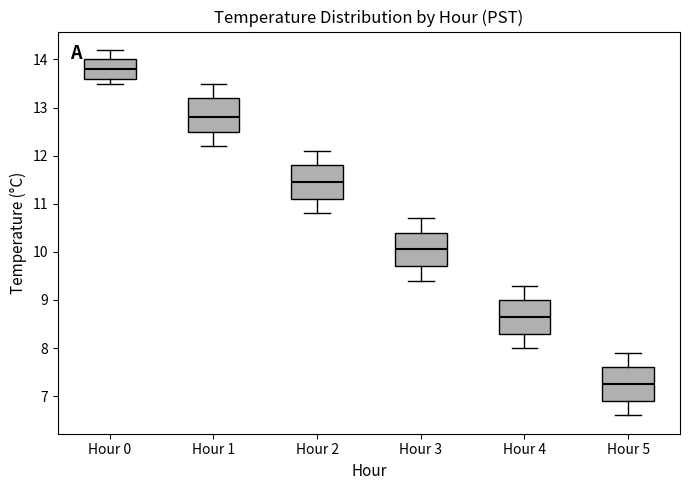

Which box has the highest median line?

Hour 0